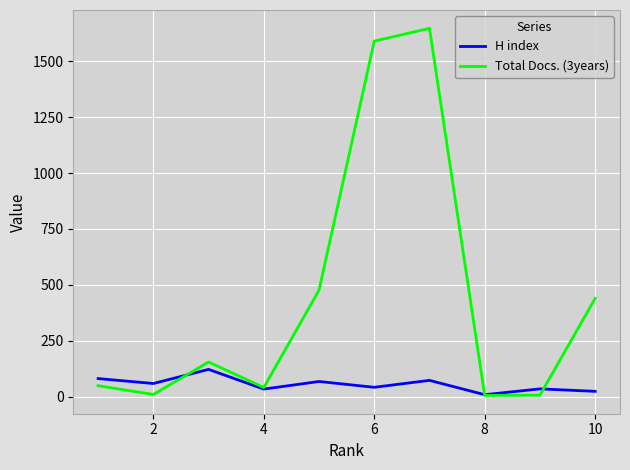

Does the chart have visible grid lines?

Yes